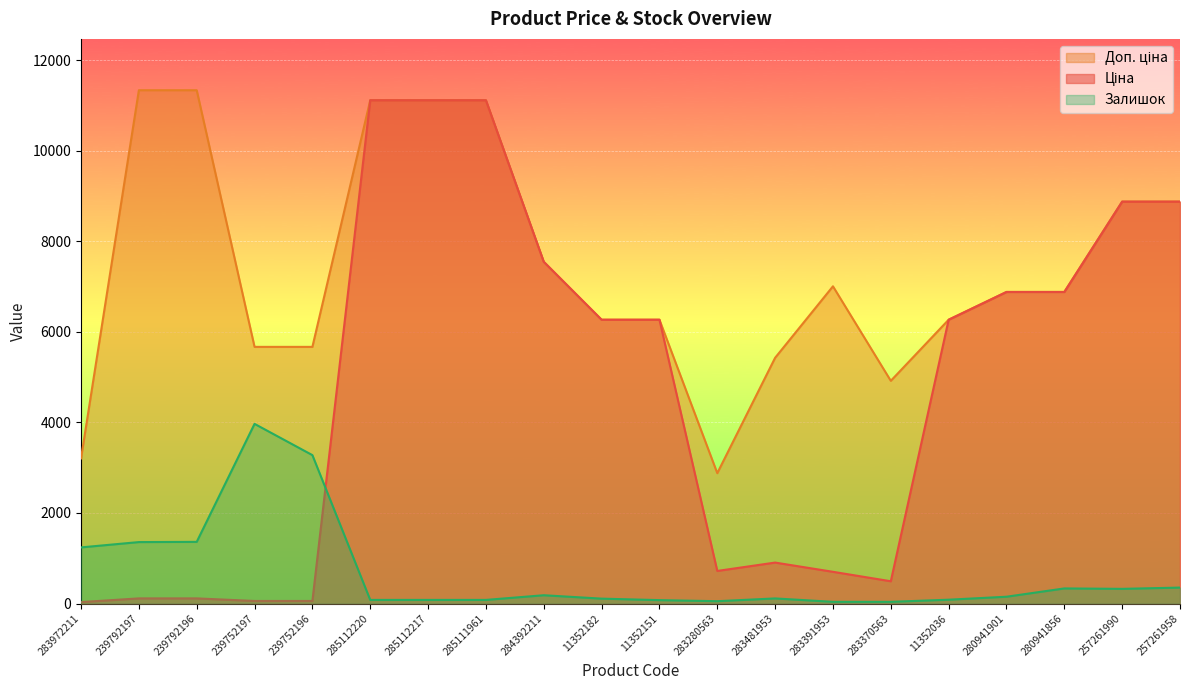

After their last crossing, which series has the higher values: Ціна or Залишок?

Ціна